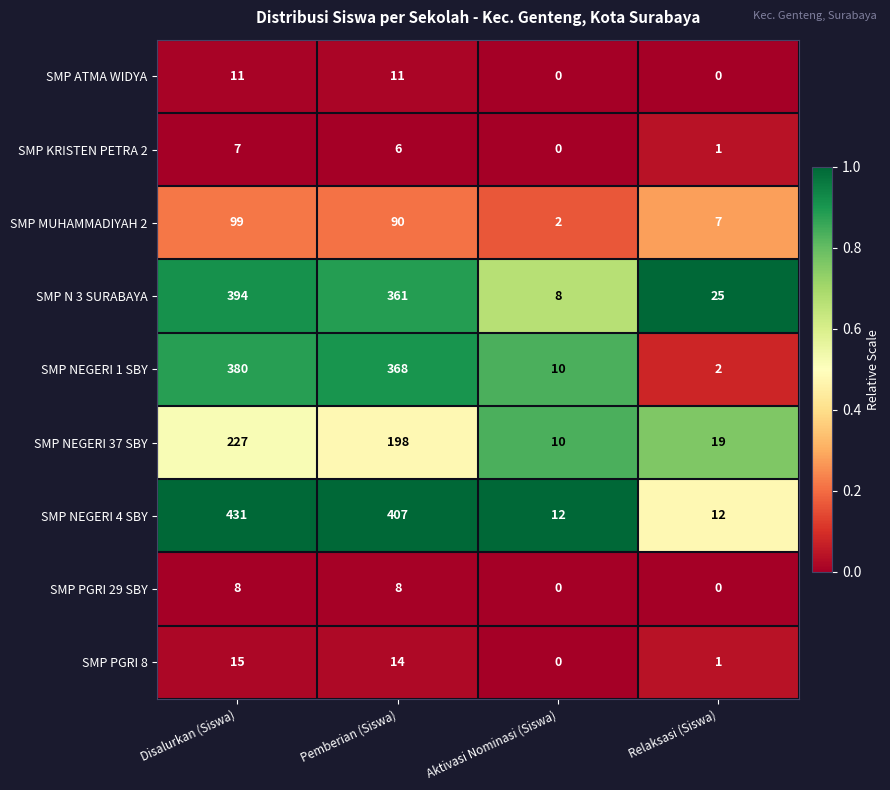

How many categories are shown in the chart?

4